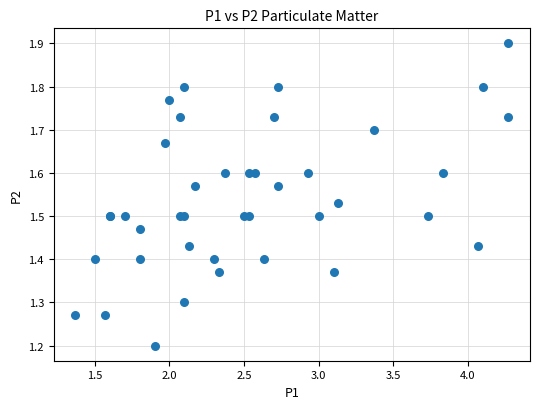

What Y value in the scatter plot is closest to 1?

1.2